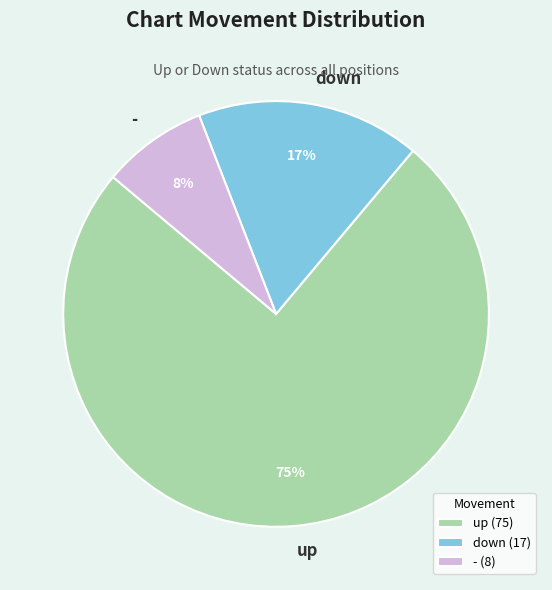

Is there any slice that represents more than half of the pie?

Yes